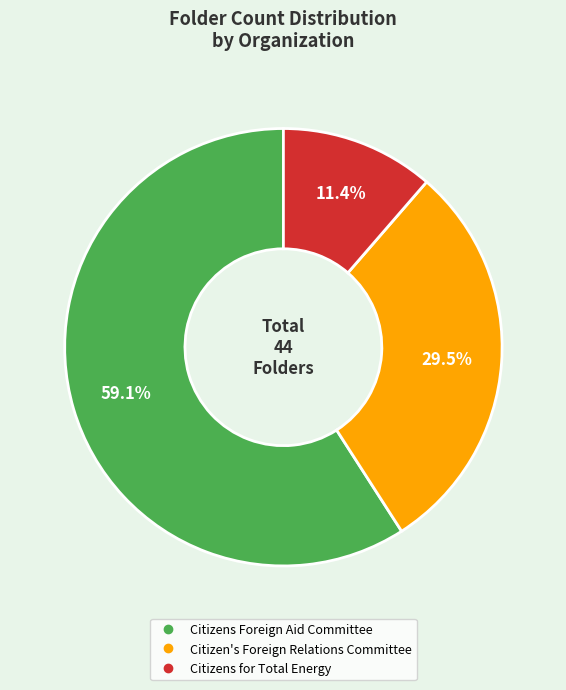

Is there any slice that represents more than half of the pie?

Yes